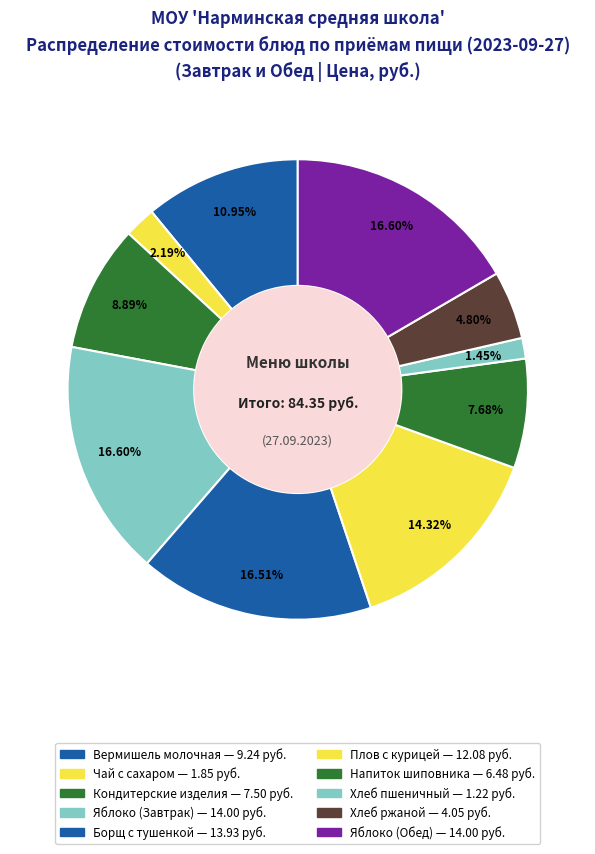

How many segments does this pie chart have?

10